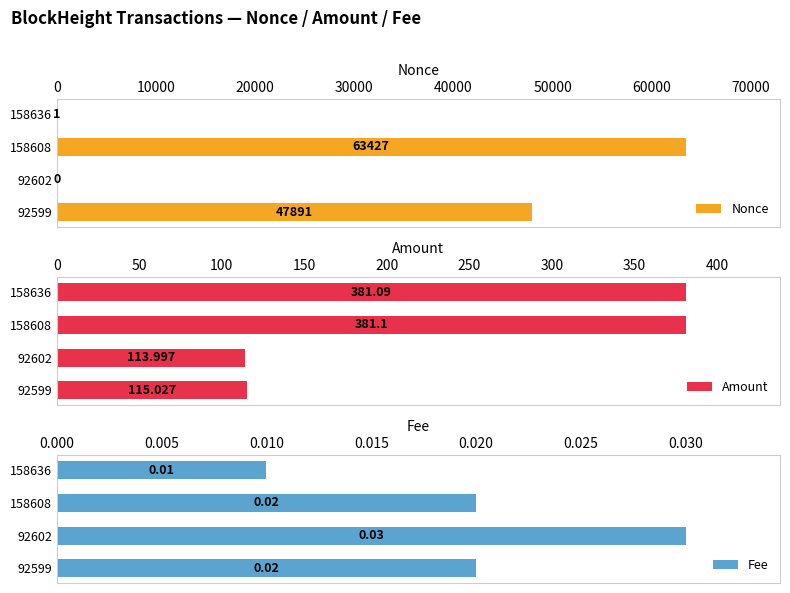

What is the highest value of the Nonce series?

63427